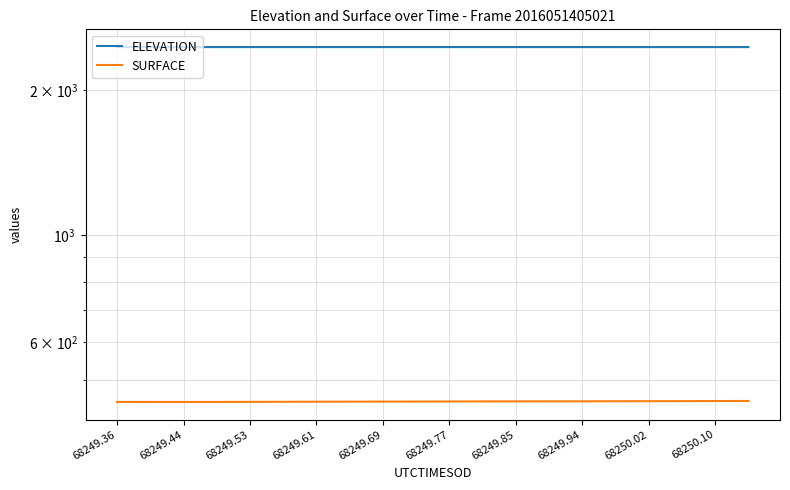

Is this an area chart (filled region under the line)?

No